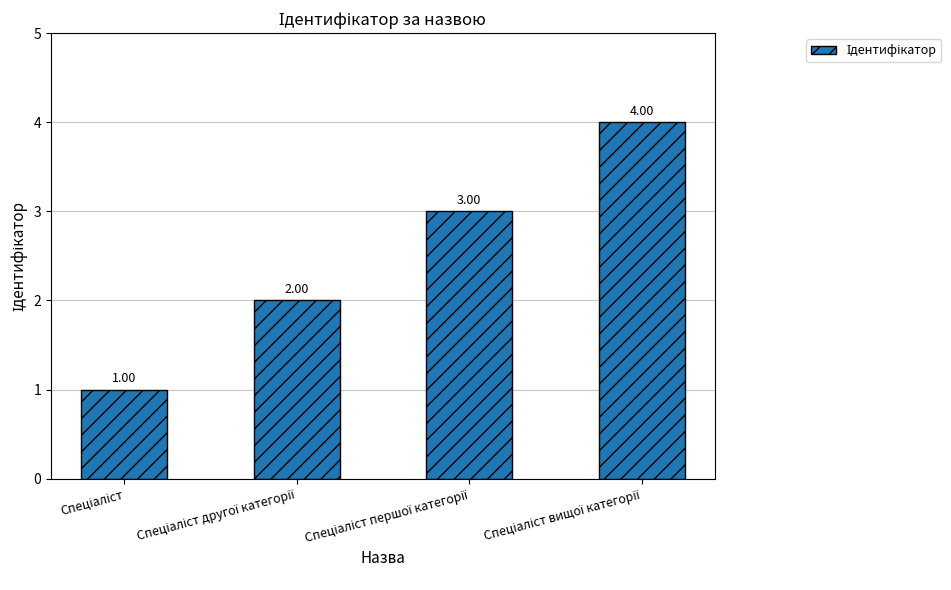

What is the greatest value displayed?

4